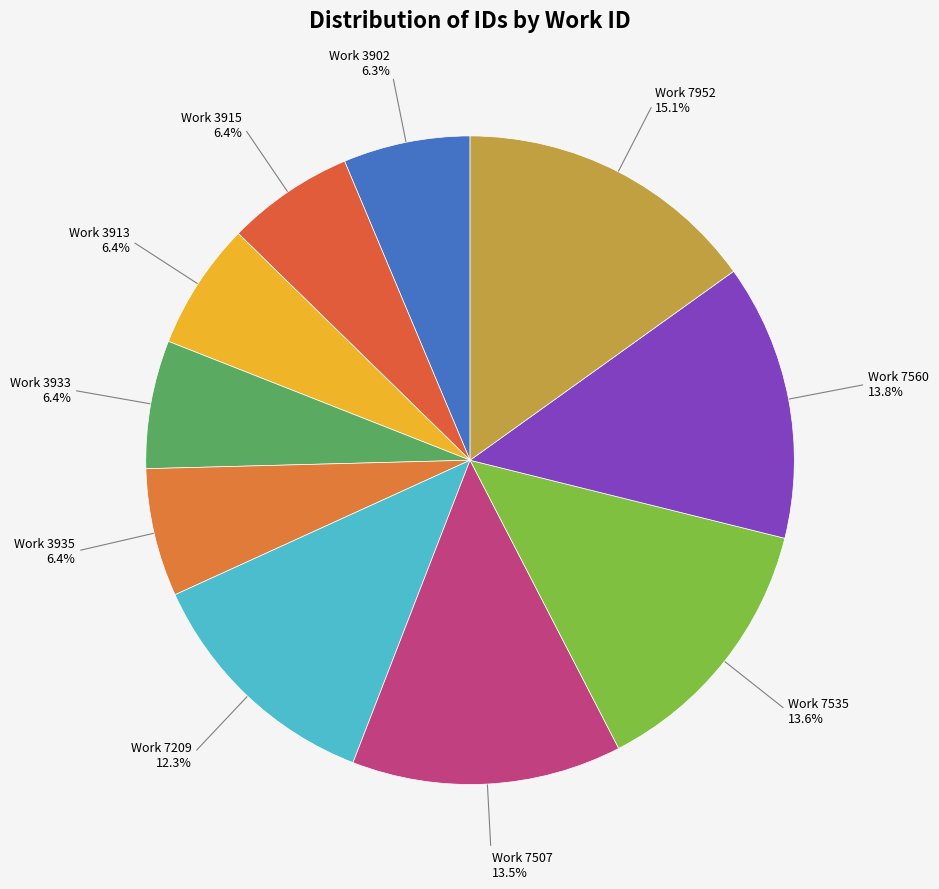

What is the smallest slice in the pie chart?

3902